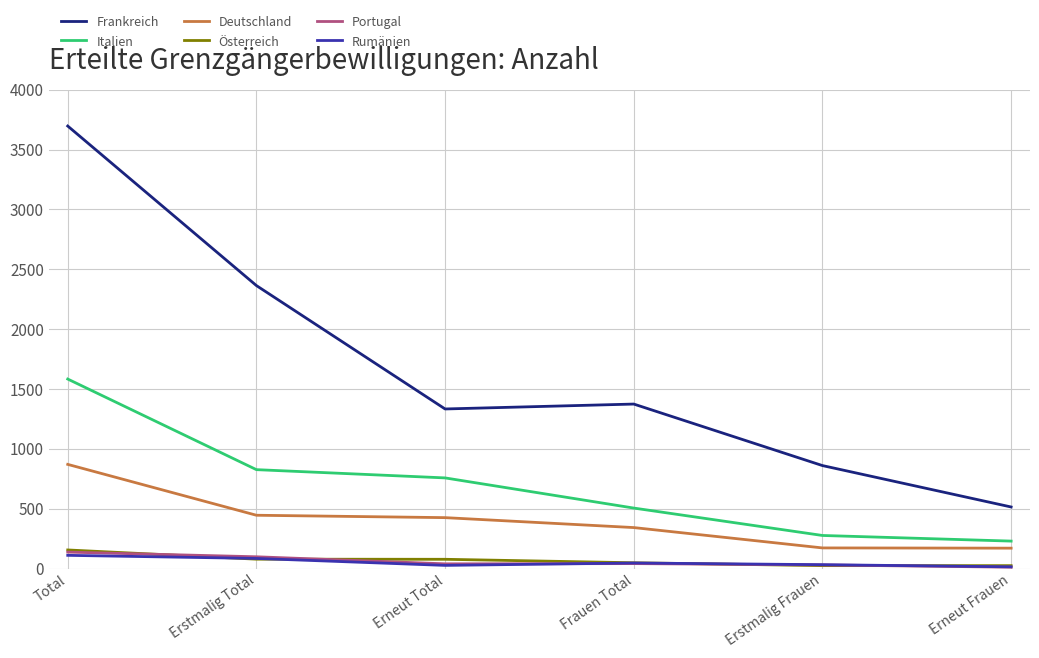

True or false: Deutschland has more than 1 points higher than both neighbors.

False